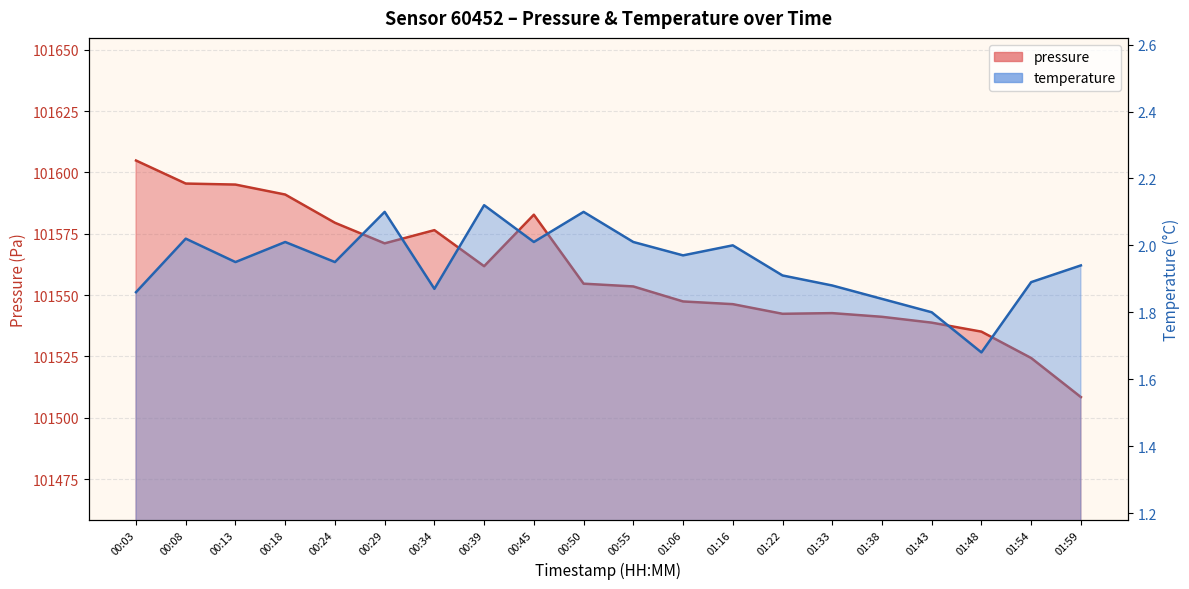

Which label corresponds to the smallest value in the chart?

01:48